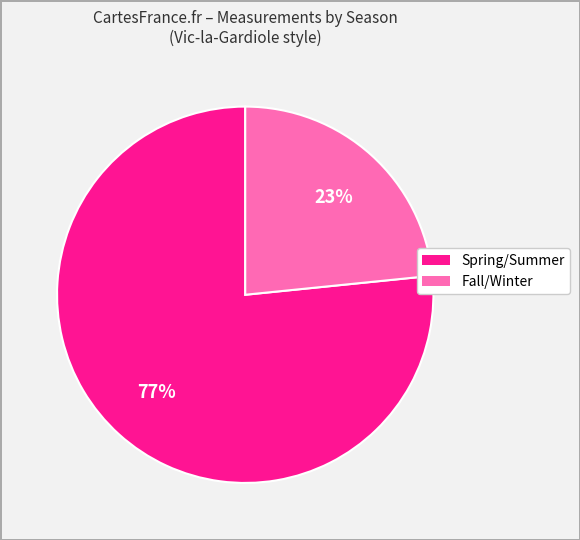

Does any single category account for the majority?

Yes